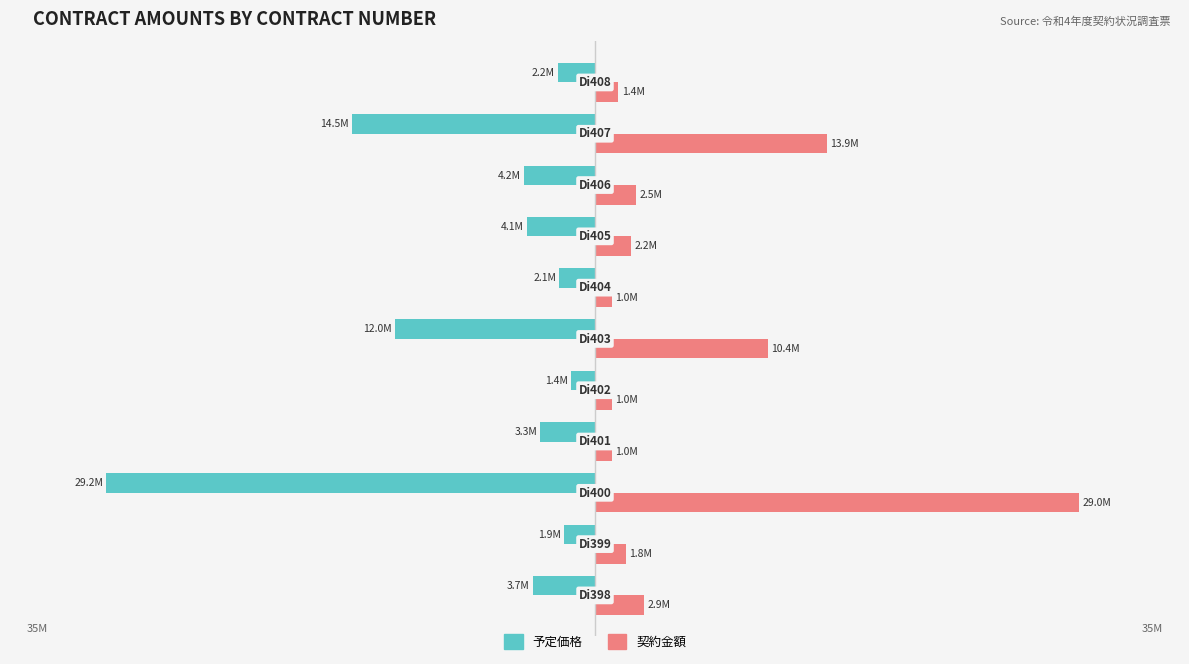

List the series in order of their overall mean, lowest first.

予定価格, 契約金額